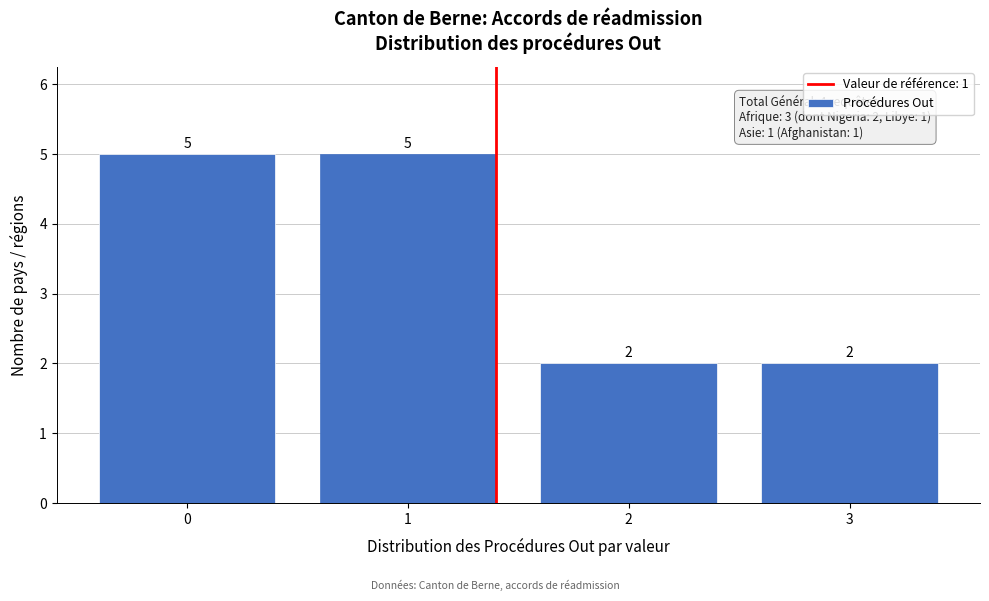

Reading left to right, transcribe all the data shown in this chart.

0=5	1=5	2=2	3=2